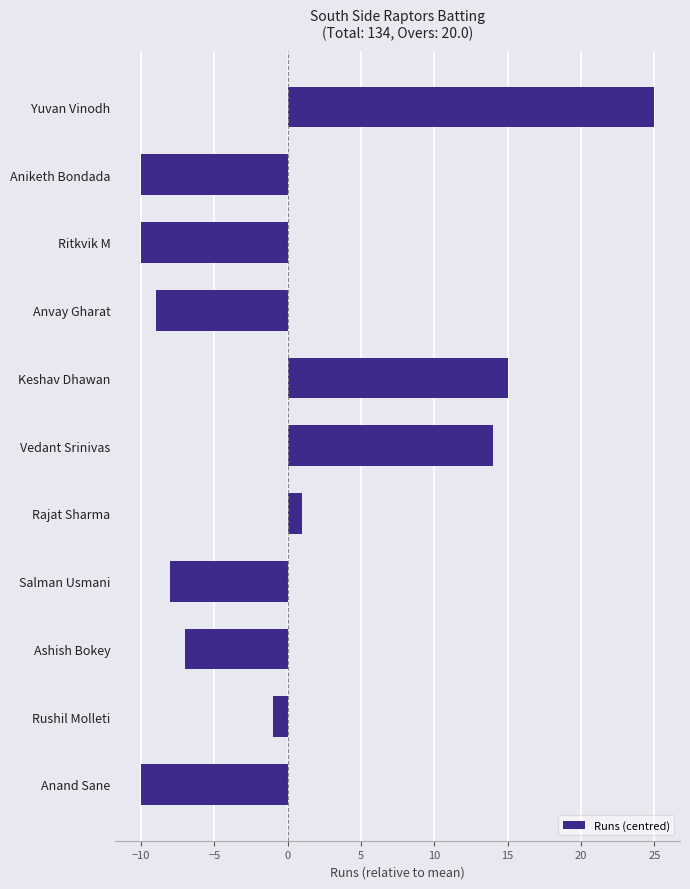

The value at Anvay Gharat is -9. True or false?

True